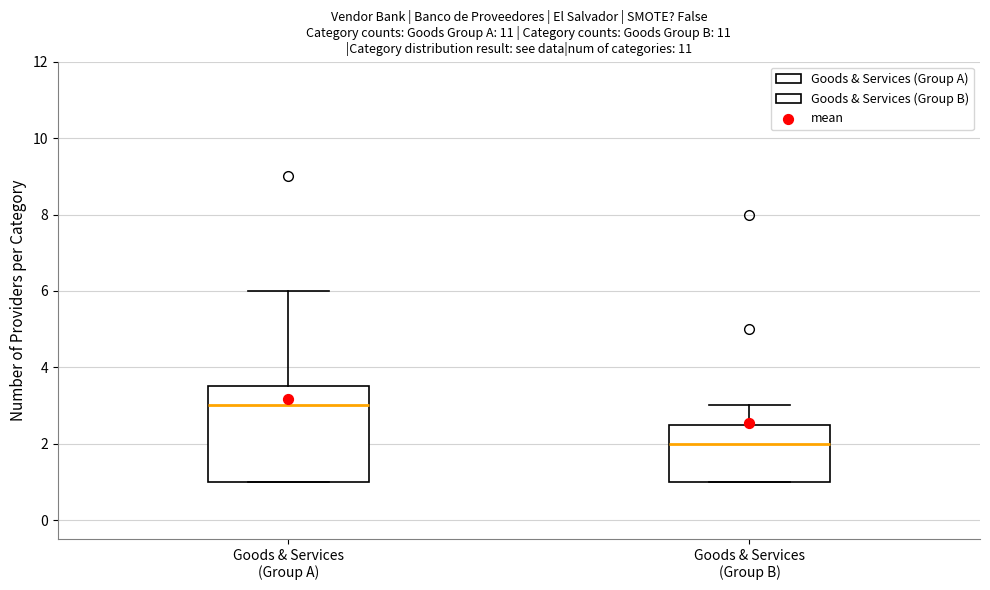

Reading left to right, read every box against the y-axis: the position of its median line, the range the box covers, and the ends of its whiskers. The values are not printed on the chart, so give them approximately, as read against the axis.

Goods & Services (Group A): median 3.0, box 1.0 to 3.6, whiskers 1.0 to 6.0
Goods & Services (Group B): median 2.0, box 1.0 to 2.6, whiskers 1.0 to 3.0